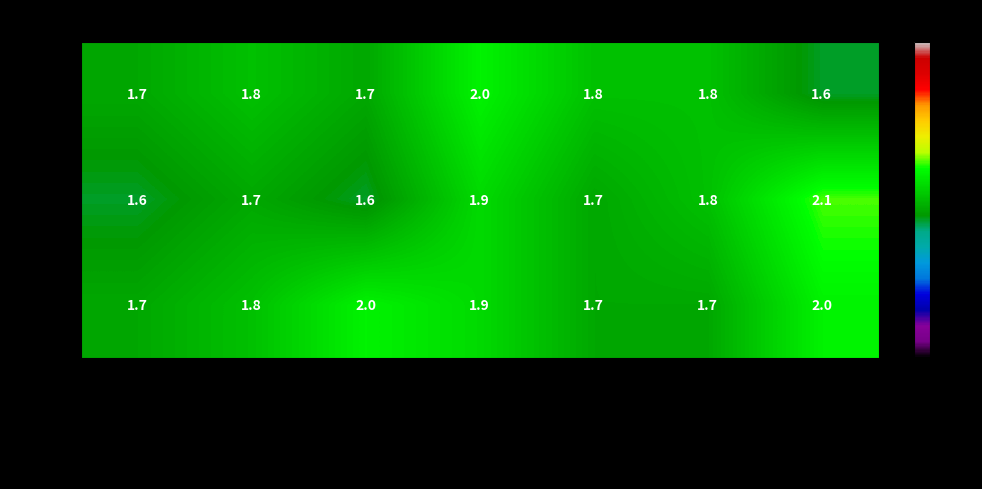

Which category has the highest value in the 2021 series?

Vigo